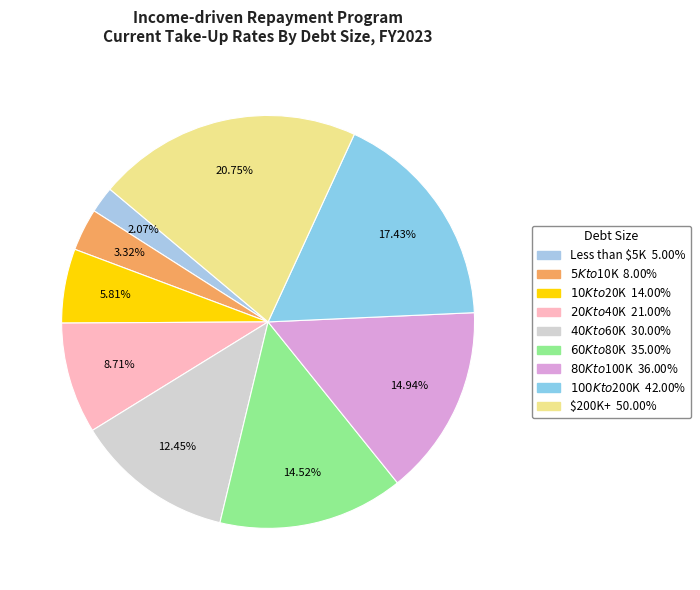

How many segments does this pie chart have?

9